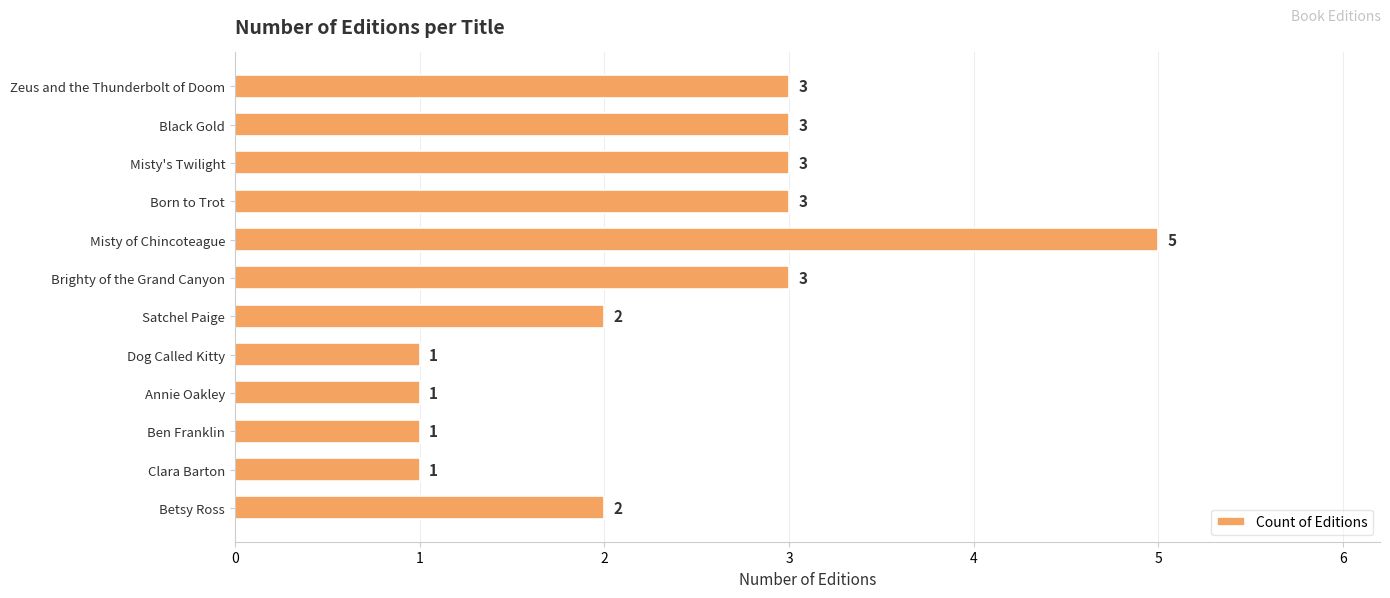

Reading top to bottom, list all the values displayed in this chart.

3	3	3	3	5	3	2	1	1	1	1	2